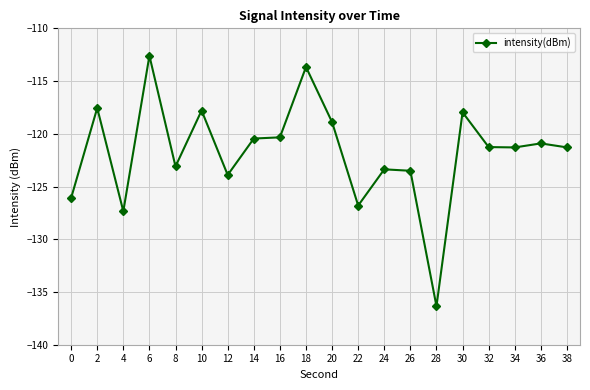

At which label is the value closest to -124?

12